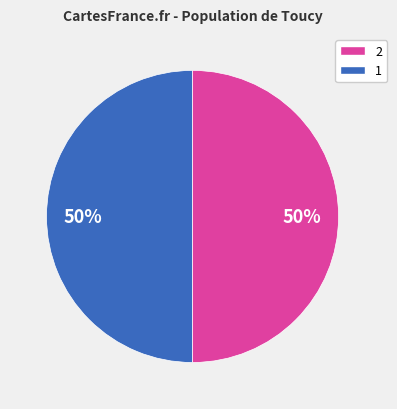

To the nearest percent, what is the average slice percentage?

50%